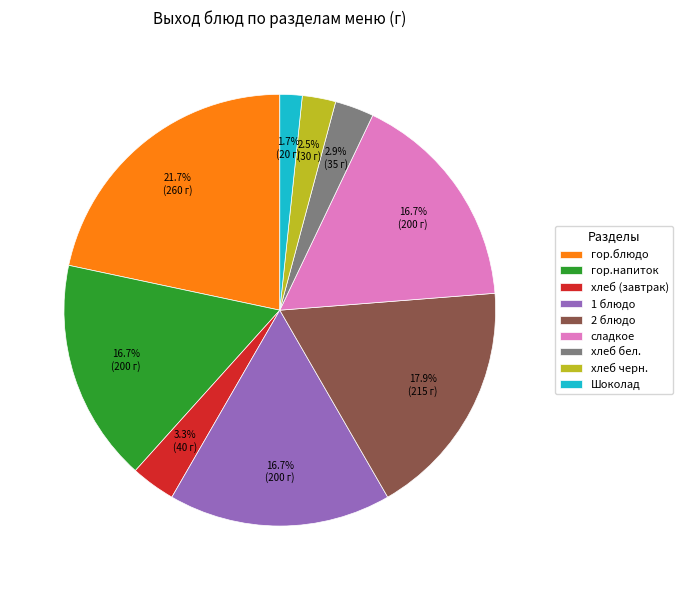

To the nearest percent, what is the average slice percentage?

11%